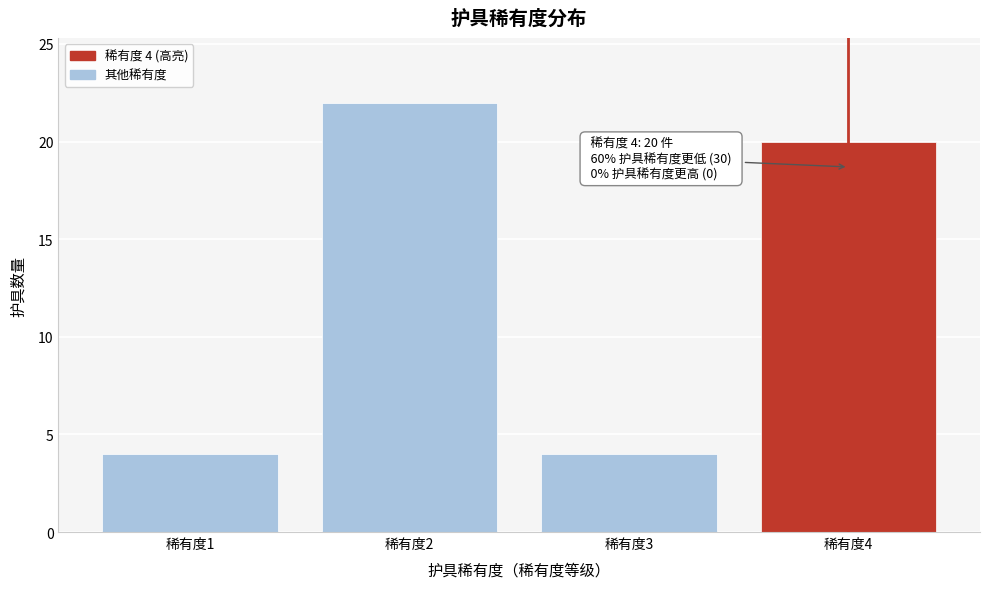

Reading right to left, extract all data points from this chart.

20	4	22	4